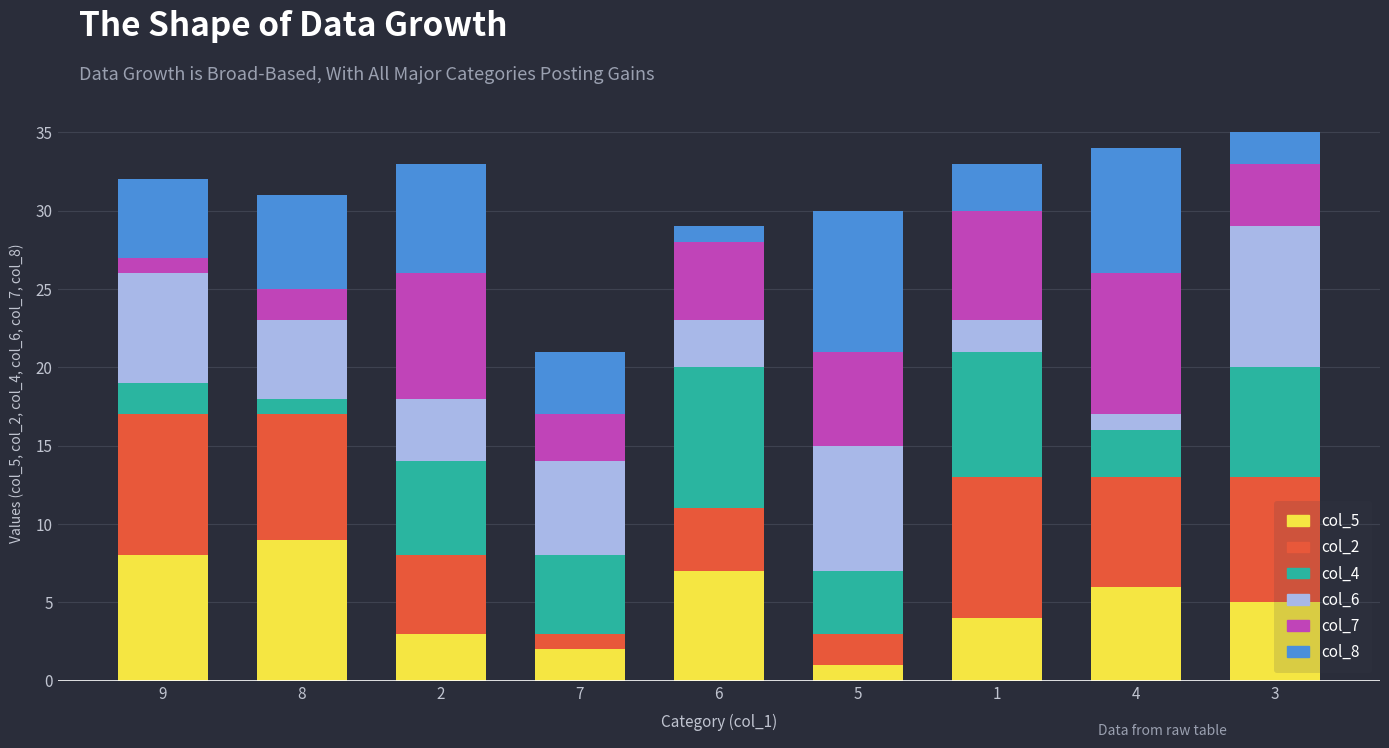

Rank the categories by col_5 value from highest to lowest.

8, 9, 6, 4, 3, 1, 2, 7, 5